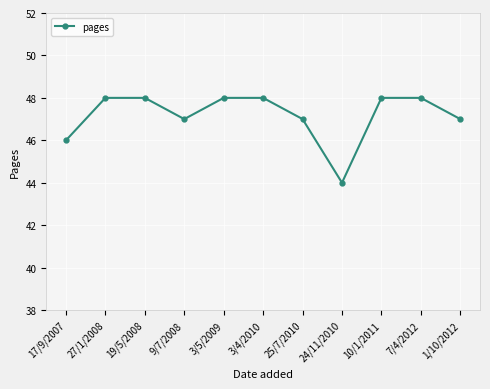

What is the average value?

47